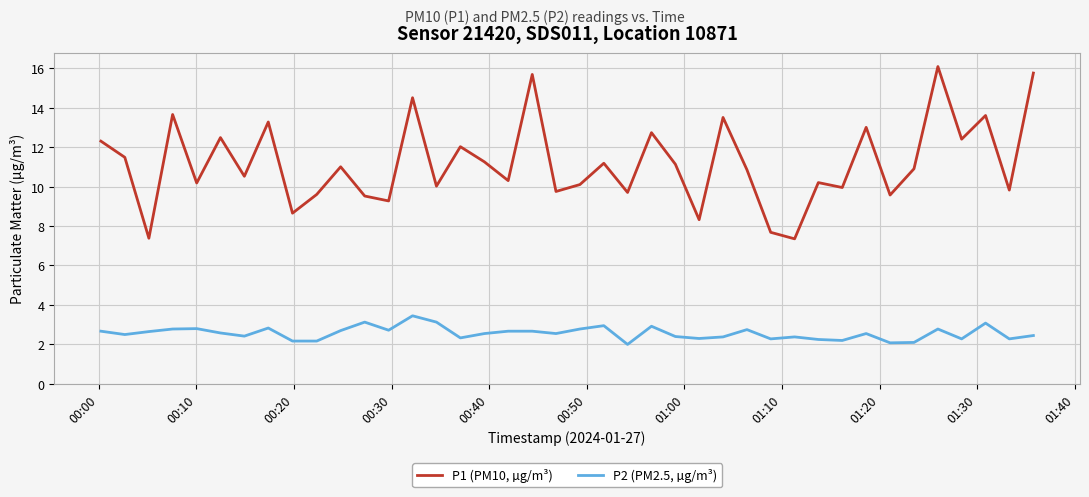

Which series has the largest range (max minus min)?

P1 (PM10, µg/m³)